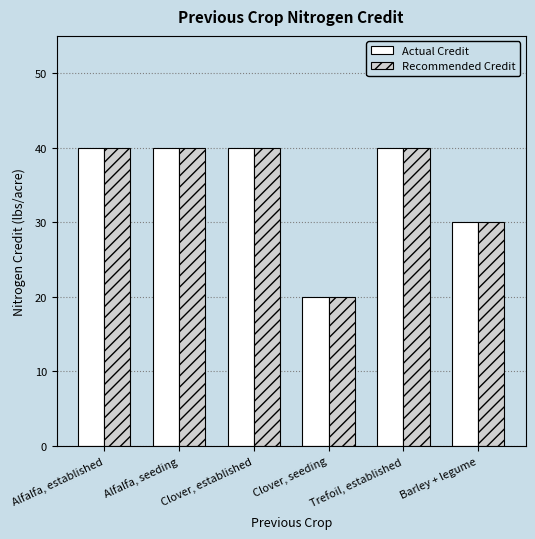

How many distinct data groups are displayed?

2